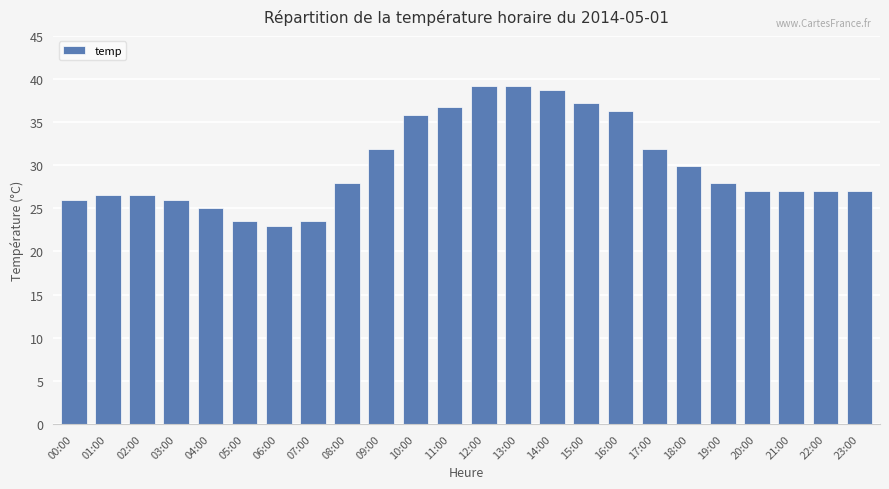

What value does the data have at 02:00?

26.5